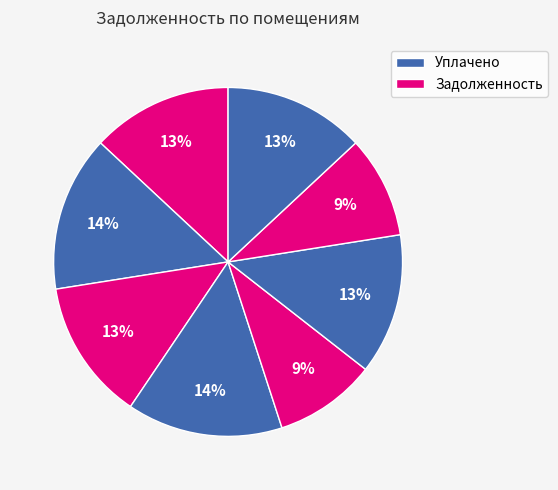

How many segments does this pie chart have?

8